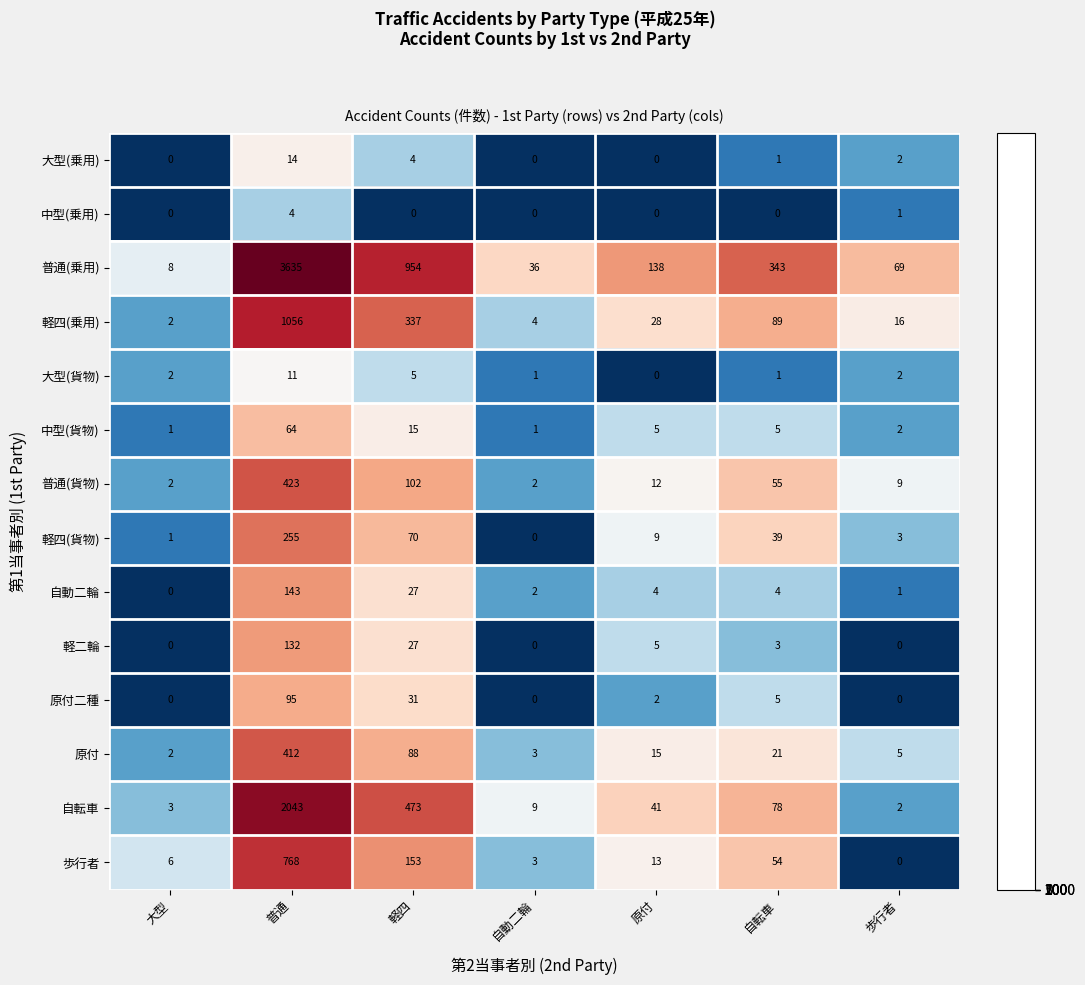

Rank the series by their maximum value, from lowest to highest.

中型(乗用), 大型(貨物), 大型(乗用), 中型(貨物), 原付二種, 軽二輪, 自動二輪, 軽四(貨物), 原付, 普通(貨物), 歩行者, 軽四(乗用), 自転車, 普通(乗用)